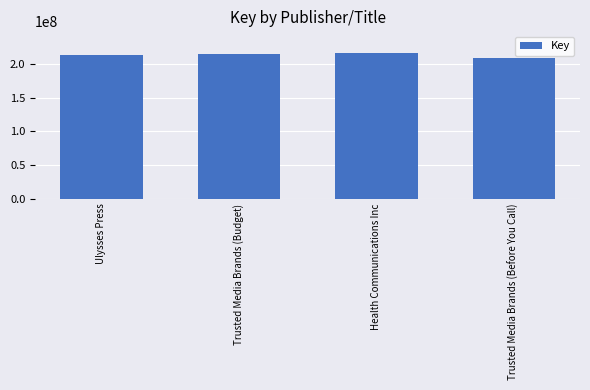

How many data points are less than 214691874?

2